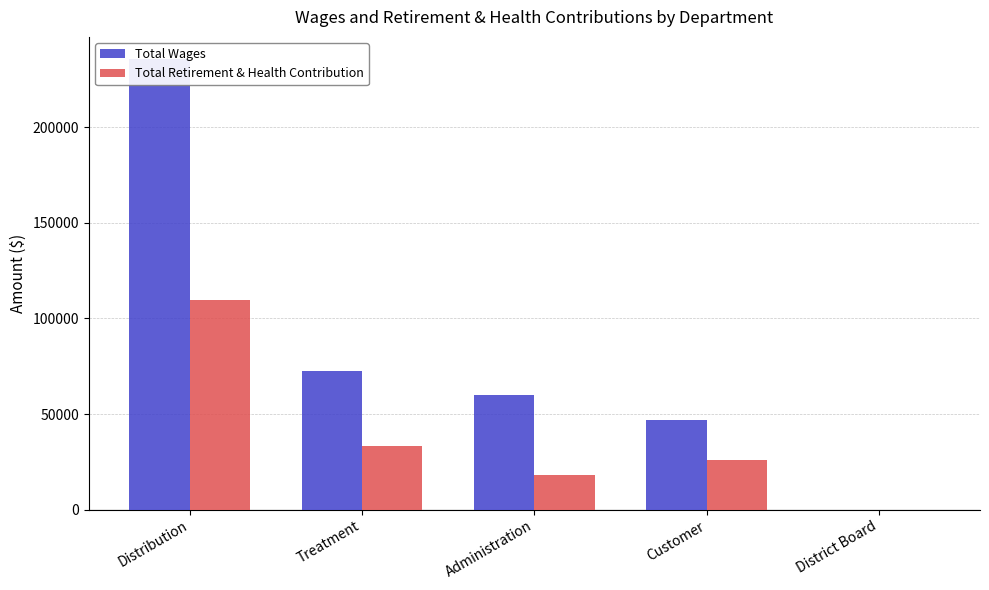

What is the difference between the maximum and second lowest values in the Total Wages series?

188779